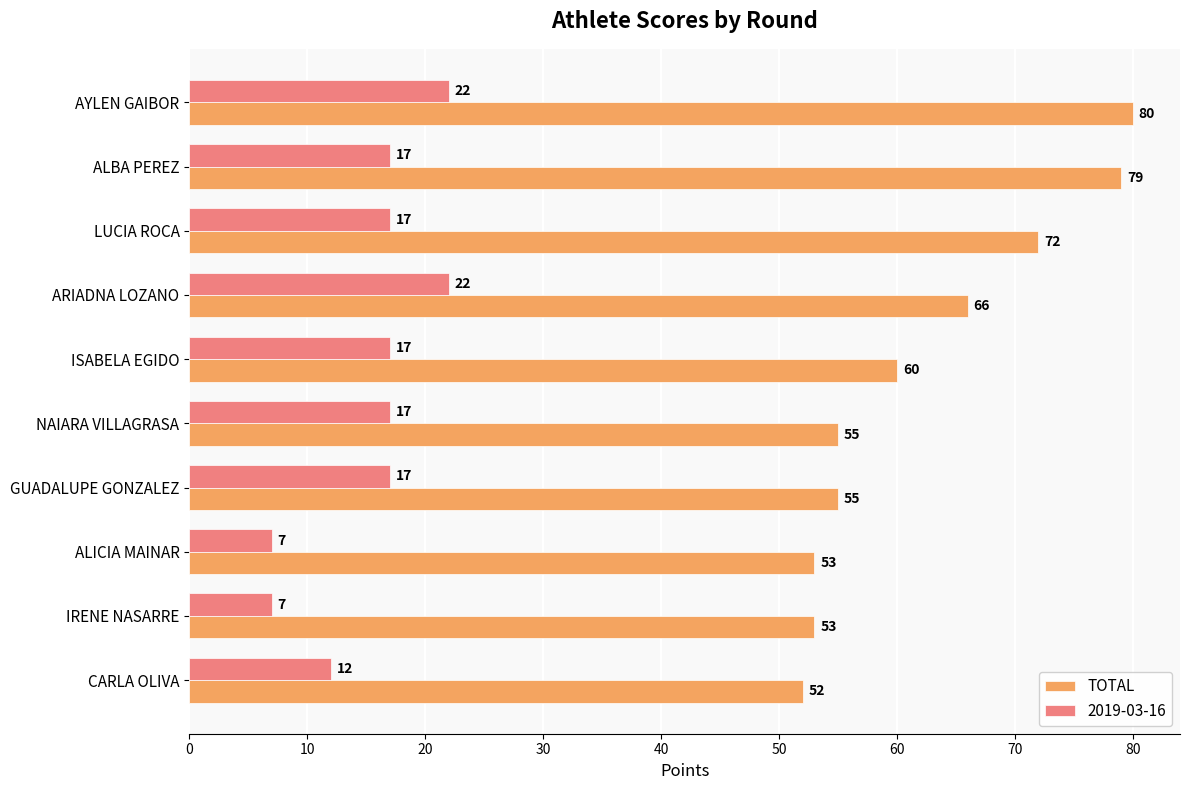

What is the difference between the highest and lowest values at ARIADNA LOZANO?

44